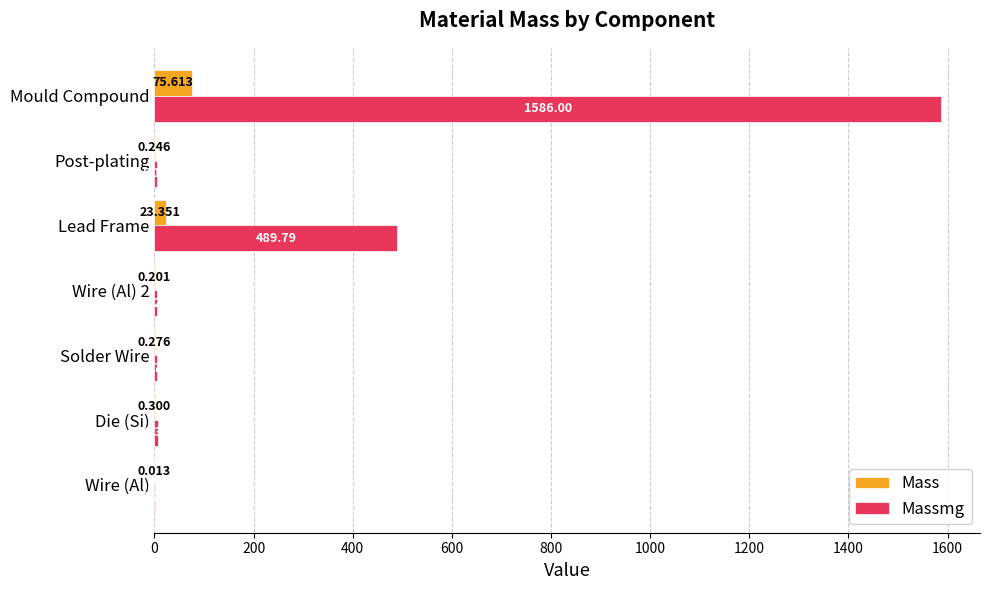

Is the value of Massmg at Wire (Al) 2 greater than the value of Mass at Wire (Al)?

Yes